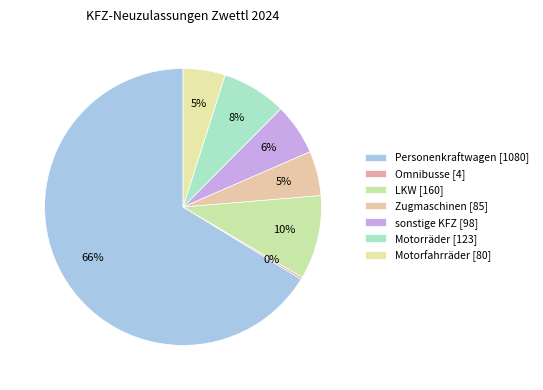

How many segments does this pie chart have?

7